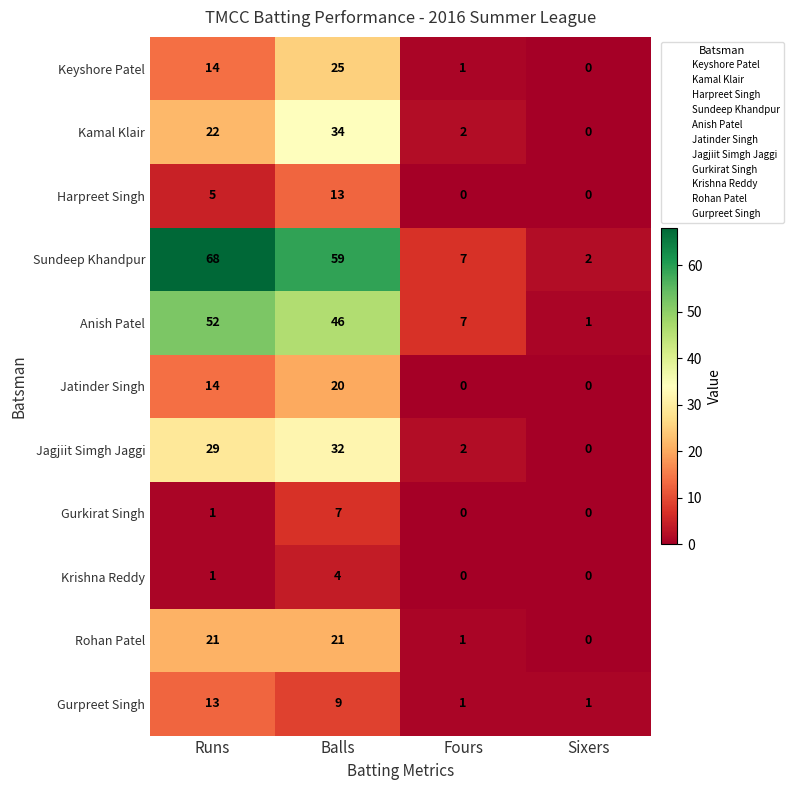

Is it true that Sundeep Khandpur equals 59 at Balls?

True